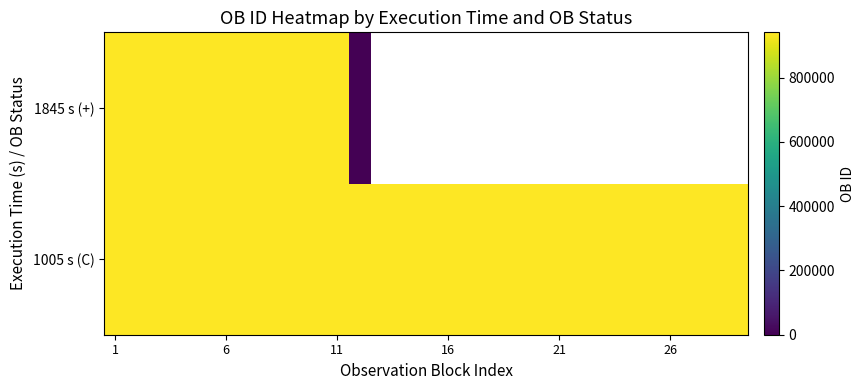

What is the average value of the 1005 s (C) series?

940869.3